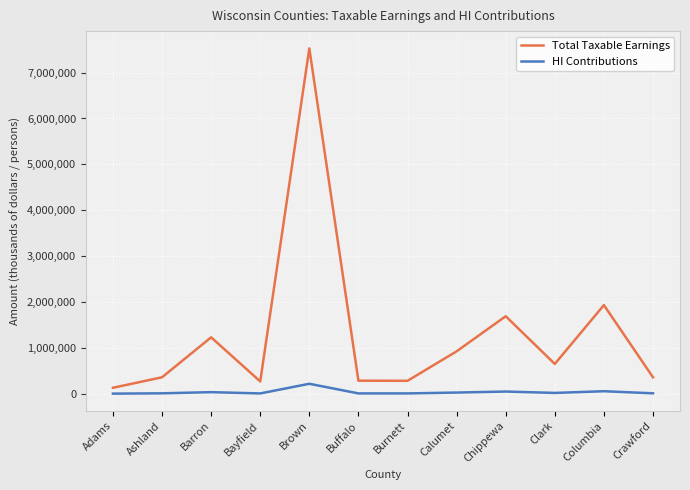

What is the minimum value for HI Contributions?

3800